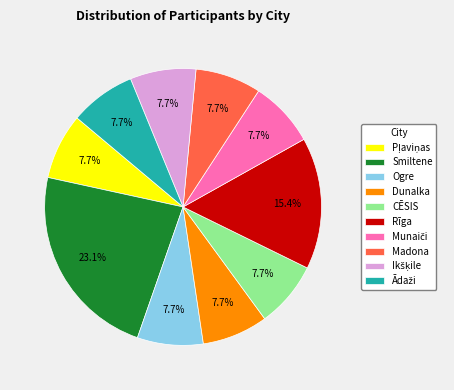

Does Smiltene represent more than half of the total?

No